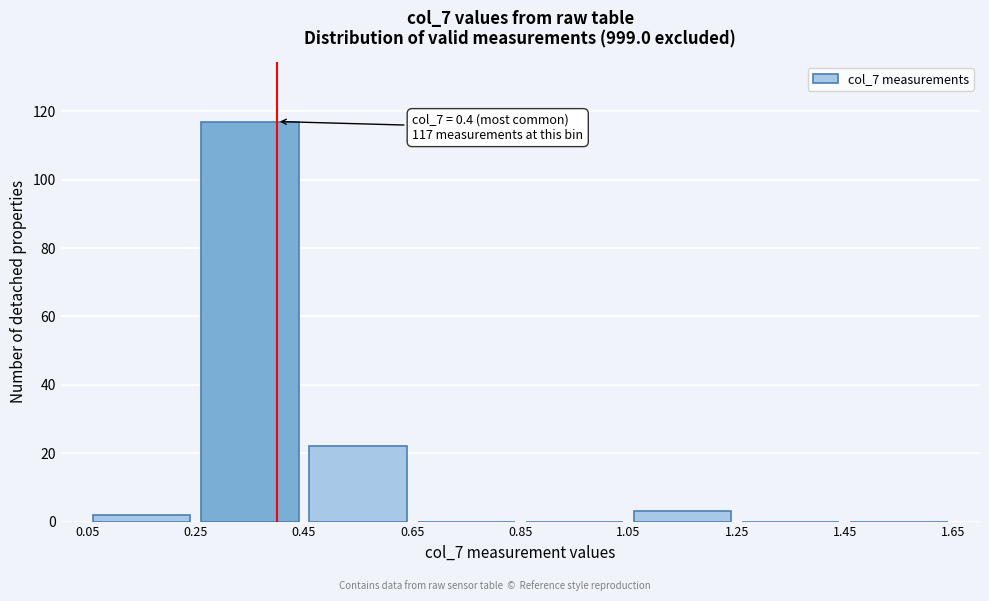

Which range on the x-axis has the tallest bar?

0.25 to 0.45